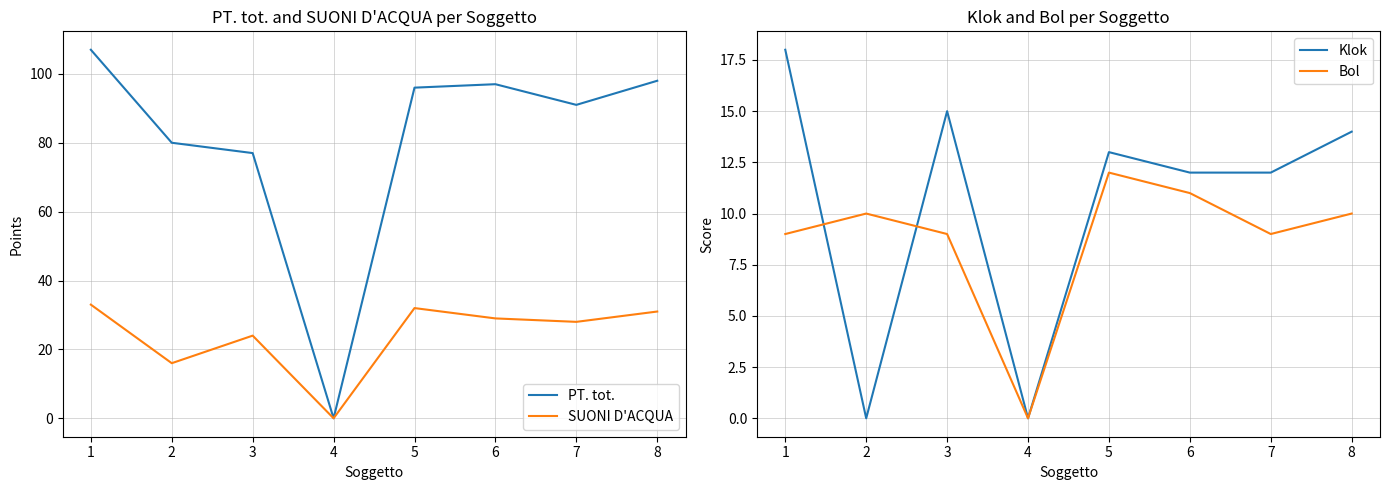

At which label is Bol closest to 6?

1